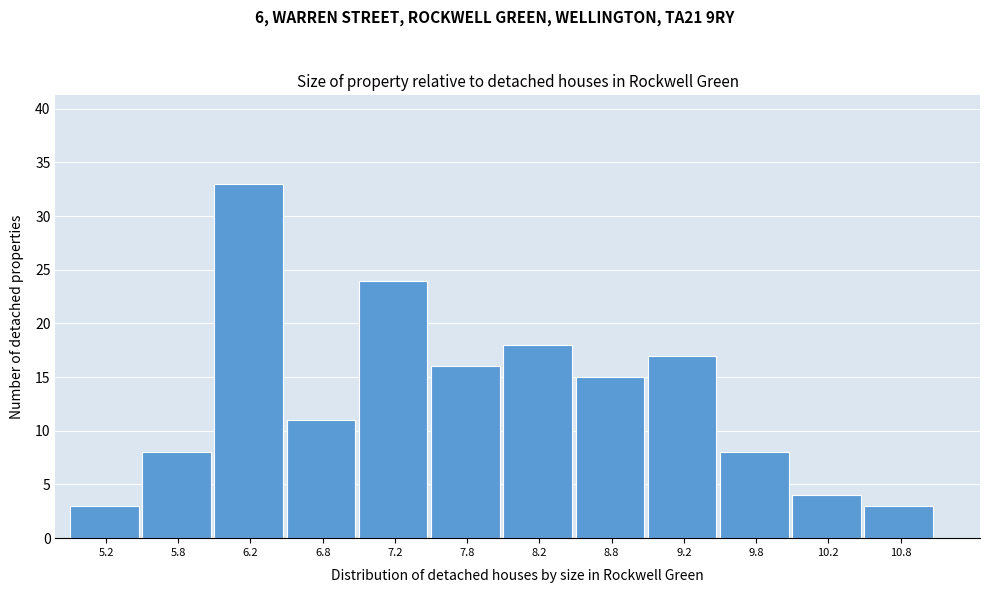

How tall is the bar that spans 9.5 to 10.0 on the x-axis? The values are not printed on the chart, so give them approximately, as read against the axis.

8